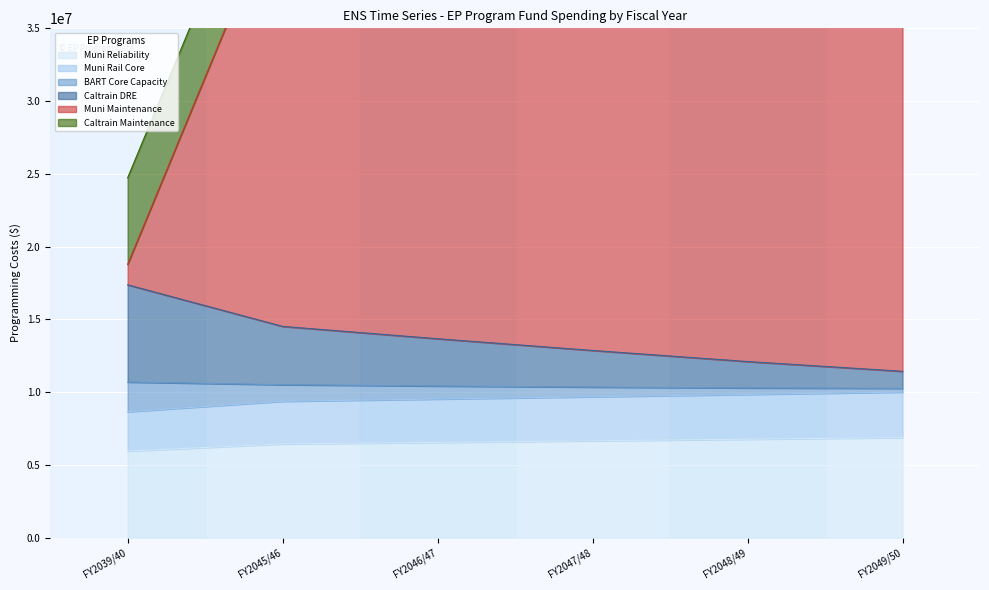

At which label is Caltrain DRE closest to 10479949?

FY2045/46